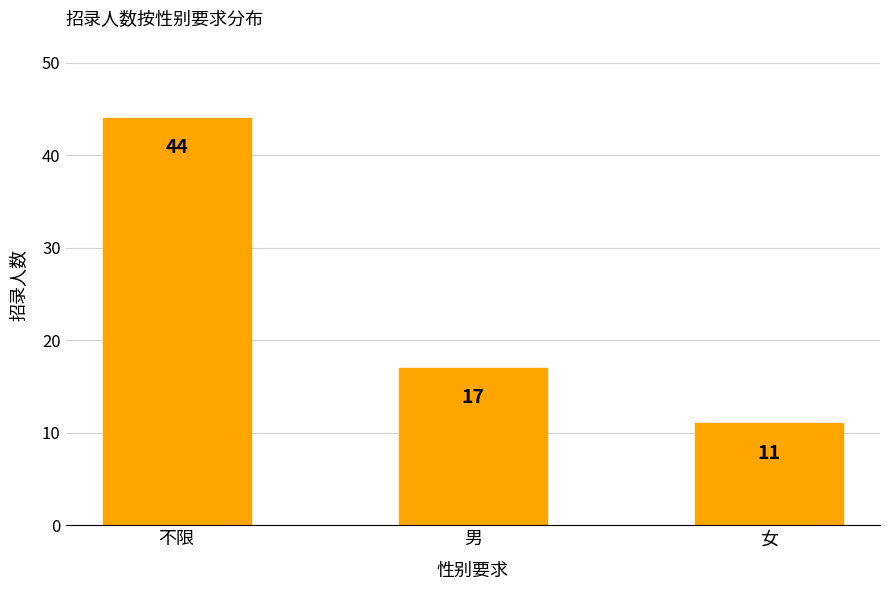

Reading left to right, transcribe all the data shown in this chart.

不限=44	男=17	女=11